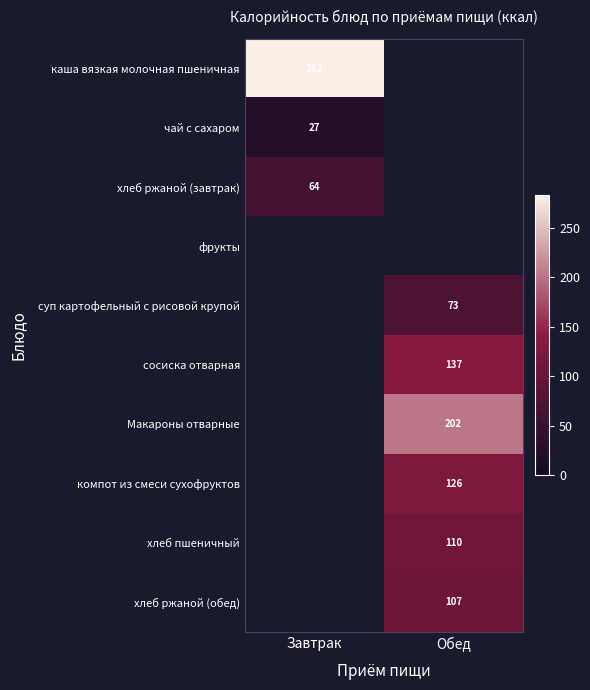

True or false: чай с сахаром has a value of 27.0 at Завтрак.

True